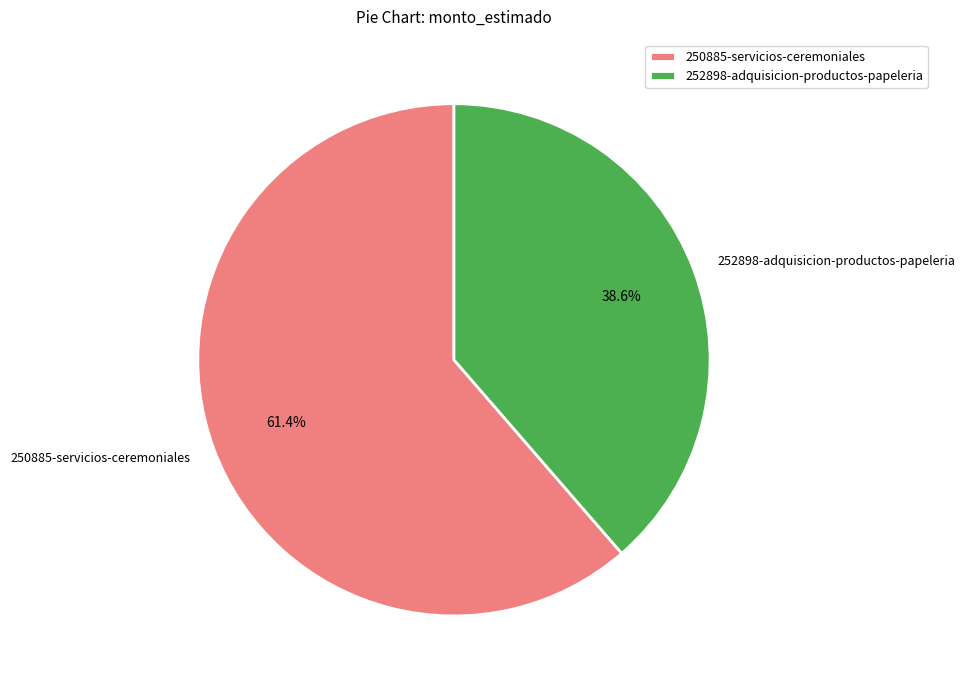

To the nearest percent, what percentage of the pie is 250885-servicios-ceremoniales?

61%